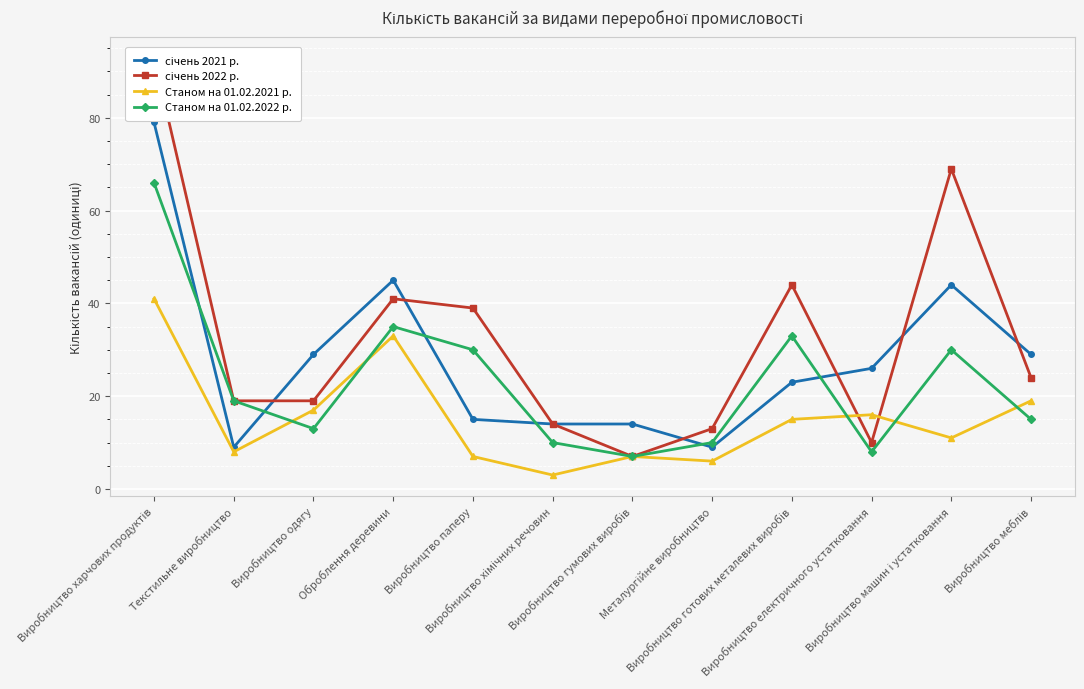

At which label does січень 2022 р. first exceed 24?

Виробництво харчових продуктів